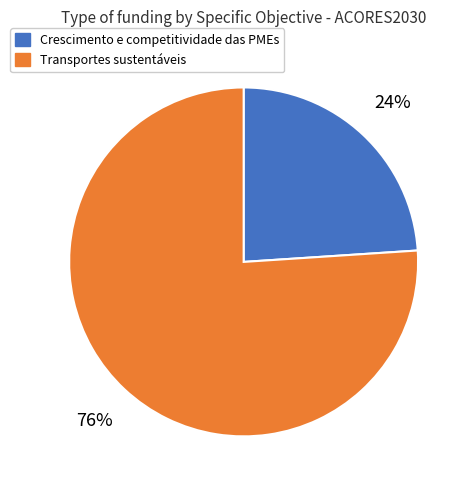

Which slice is the smallest?

Crescimento e competitividade das PMEs